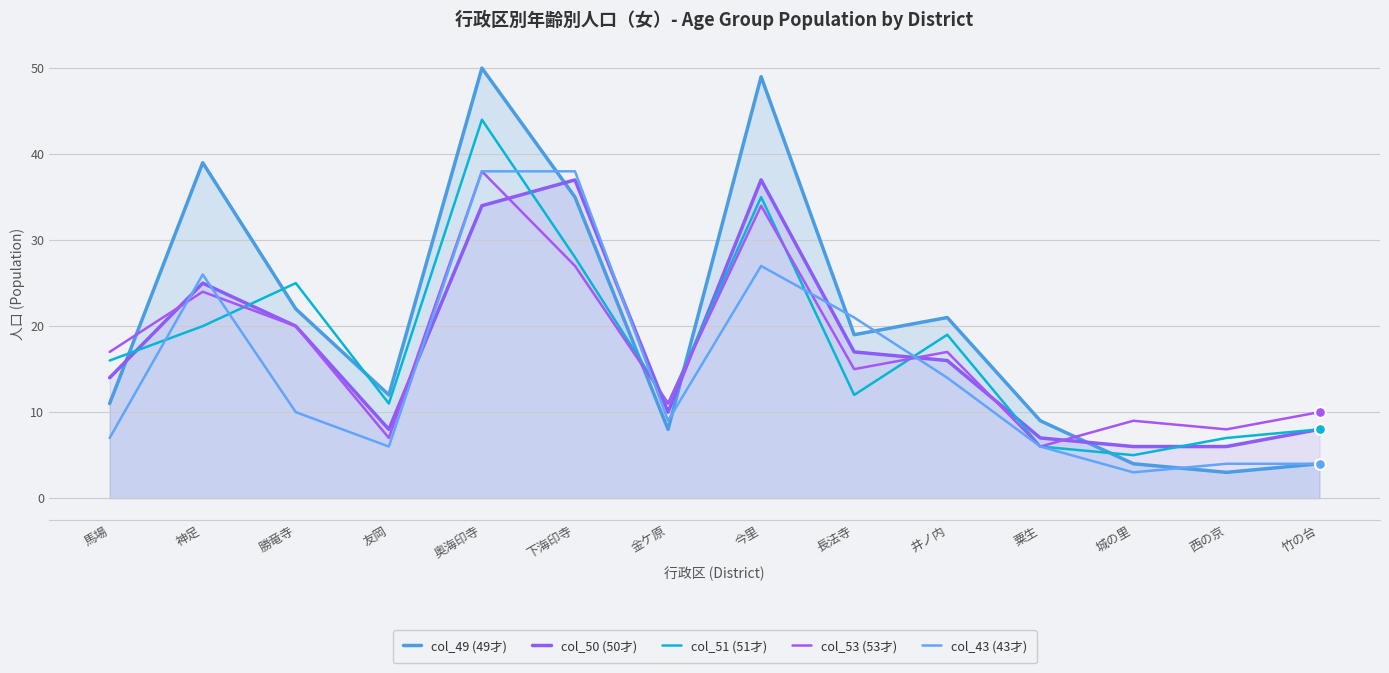

Is the value of col_50 (50才) at 神足 greater than the value of col_53 (53才) at 竹の台?

Yes